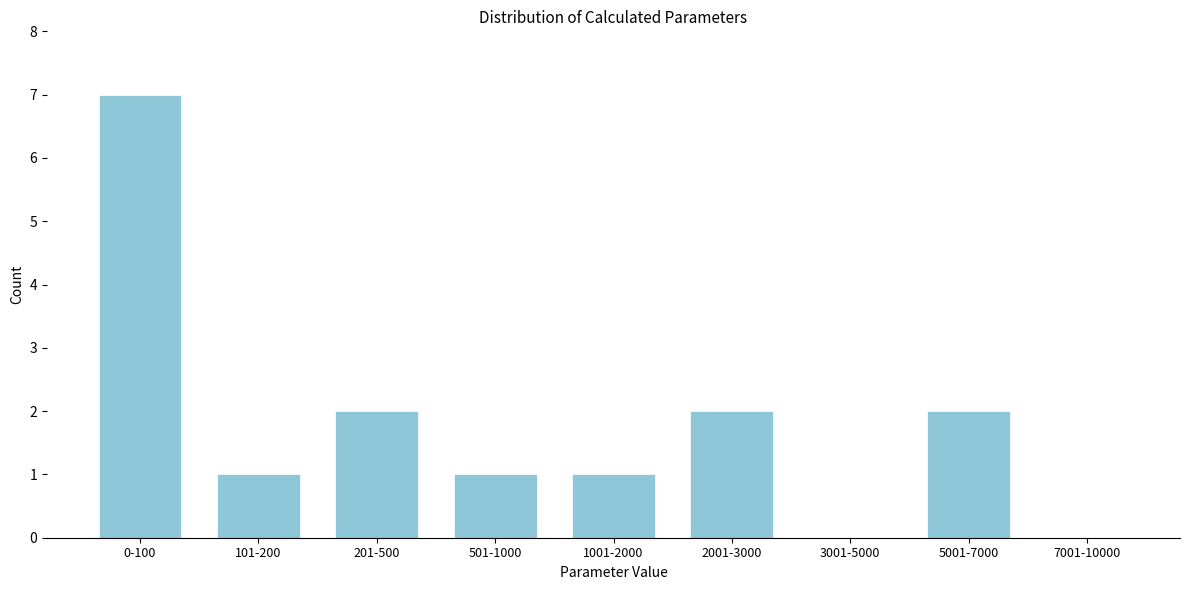

Reading left to right, list all the values displayed in this chart.

0-100=7	101-200=1	201-500=2	501-1000=1	1001-2000=1	2001-3000=2	3001-5000=0	5001-7000=2	7001-10000=0